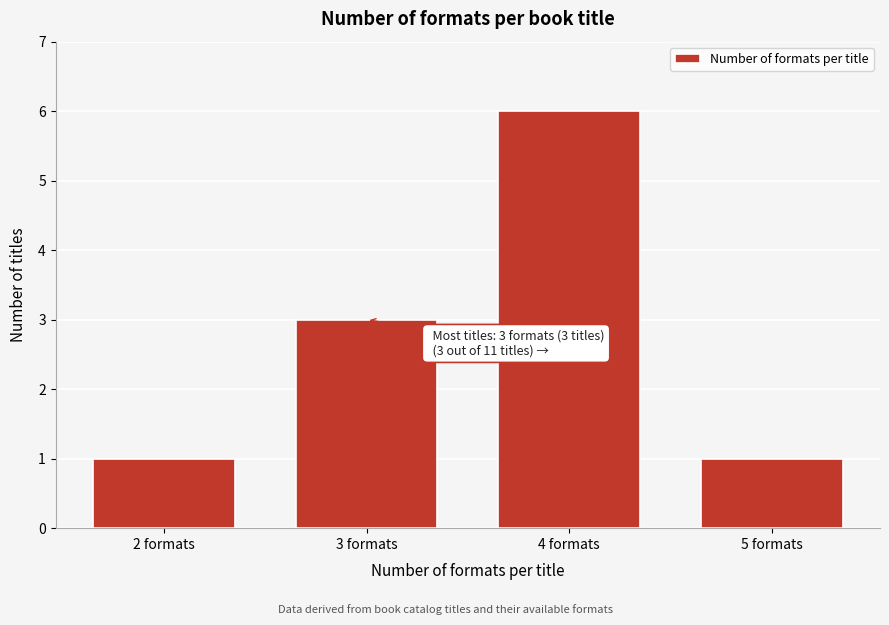

Reading left to right, what are all the values shown in this chart?

1	3	6	1